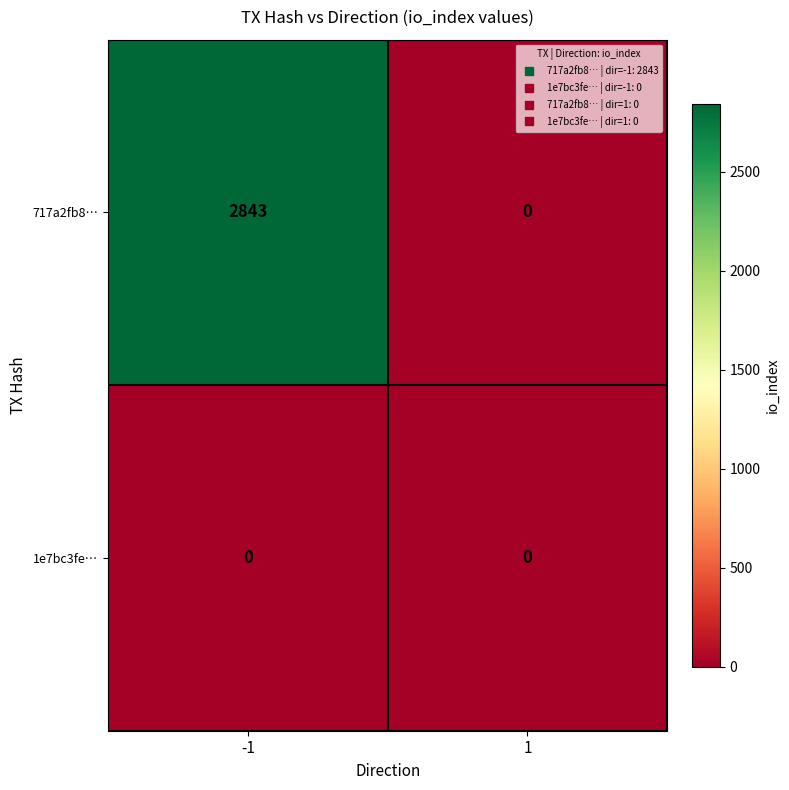

List the series in order of their peak value, lowest first.

1e7bc3fe…, 717a2fb8…